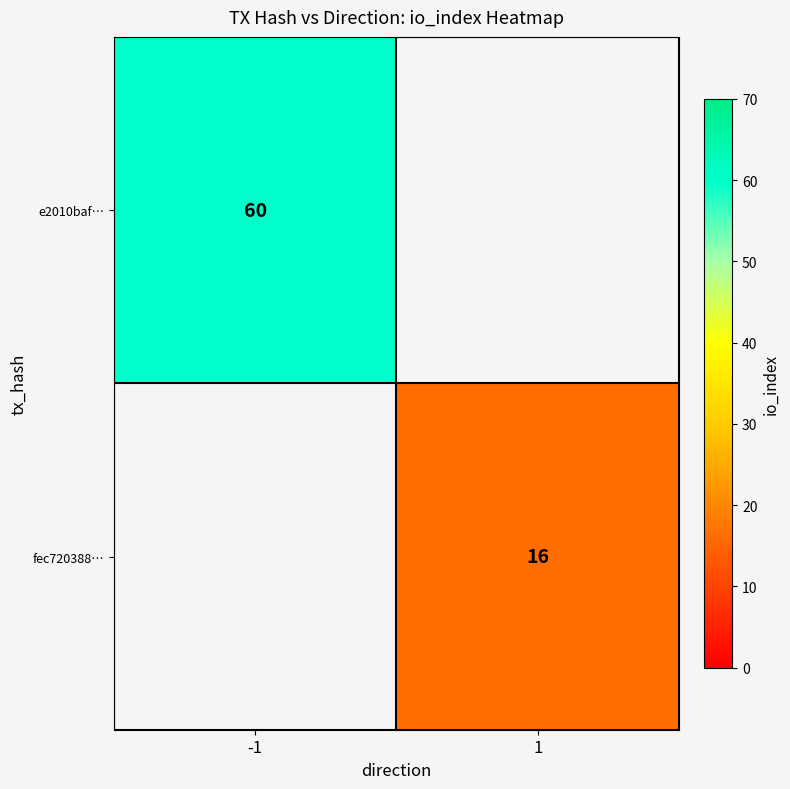

Which series has the widest spread of values?

e2010baf…